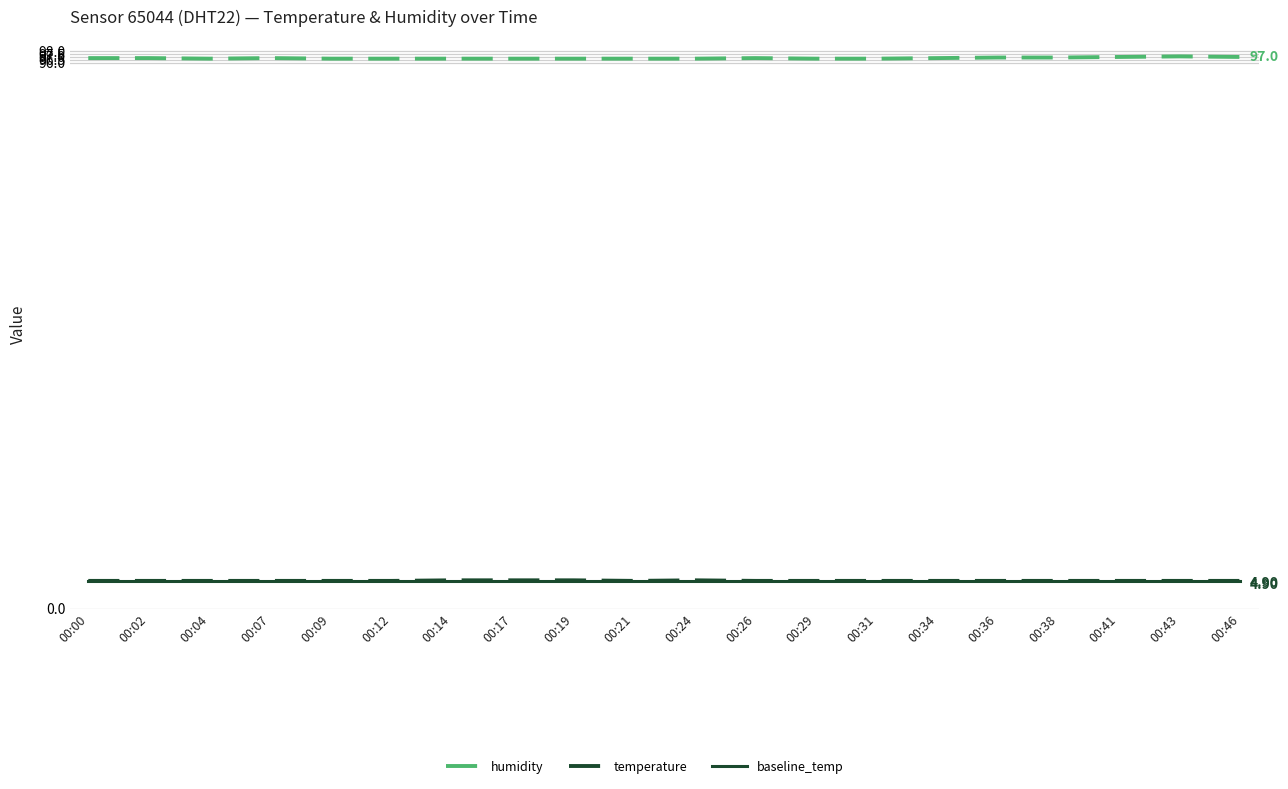

What is the sum of the baseline_temp values at 00:41 and 00:14?

9.8